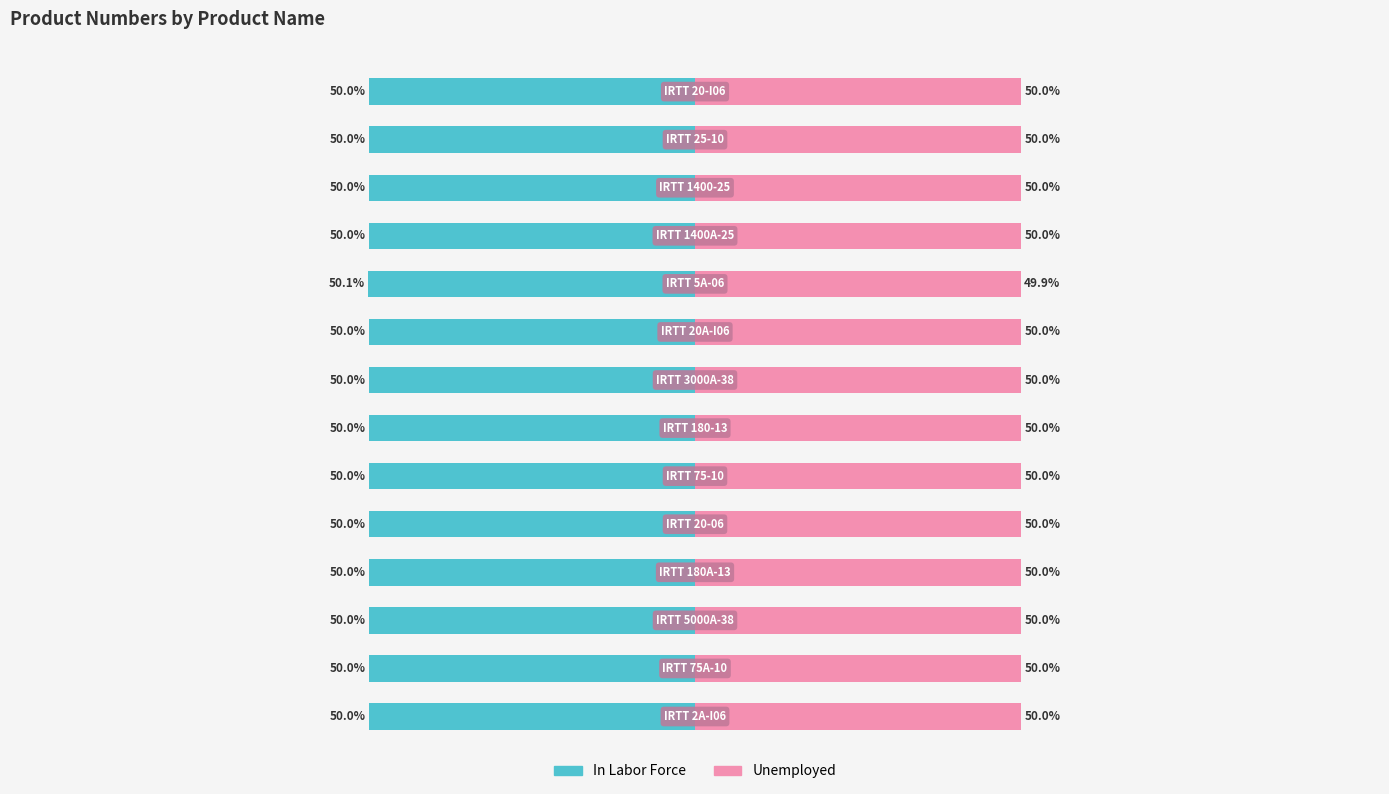

Which series has the largest total across all categories?

Unemployed